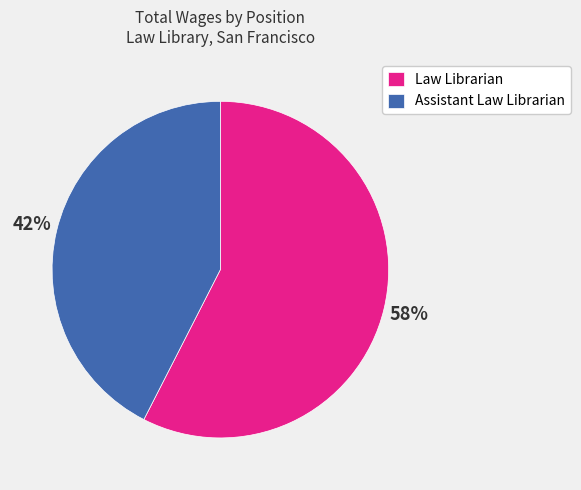

Is there any slice that represents more than half of the pie?

Yes